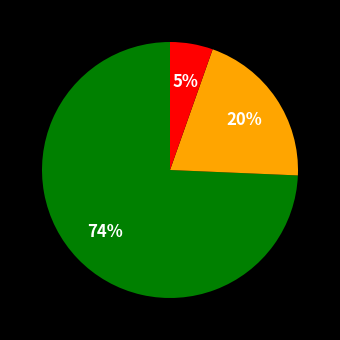

Is there a majority slice in this chart?

Yes